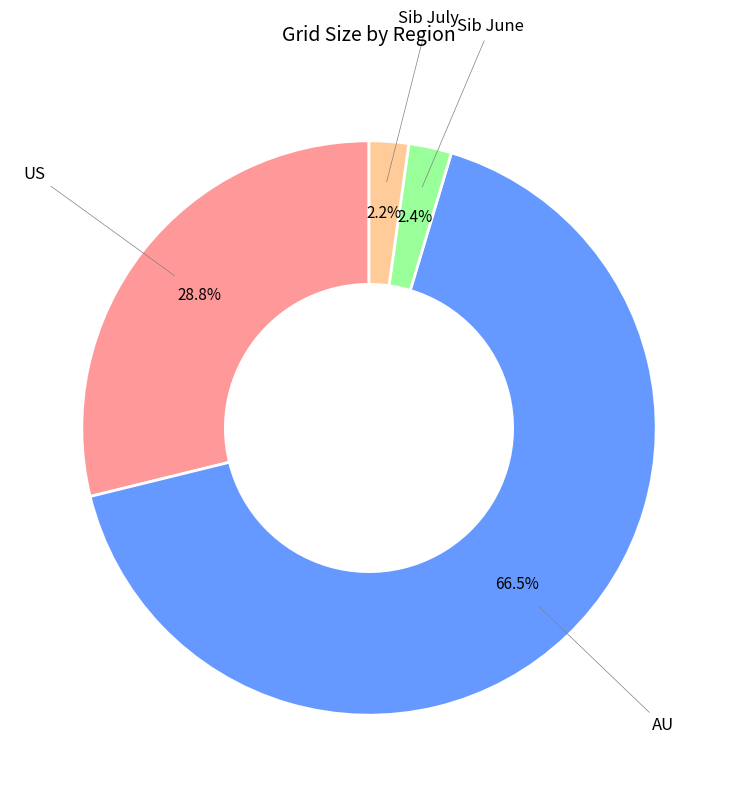

Combined, do AU and Sib July account for over 50%?

Yes